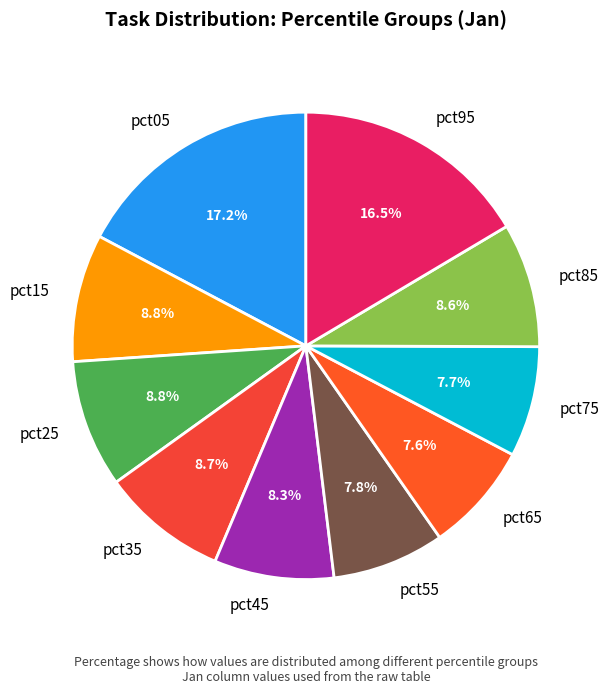

Is pct75 the majority of the pie?

No